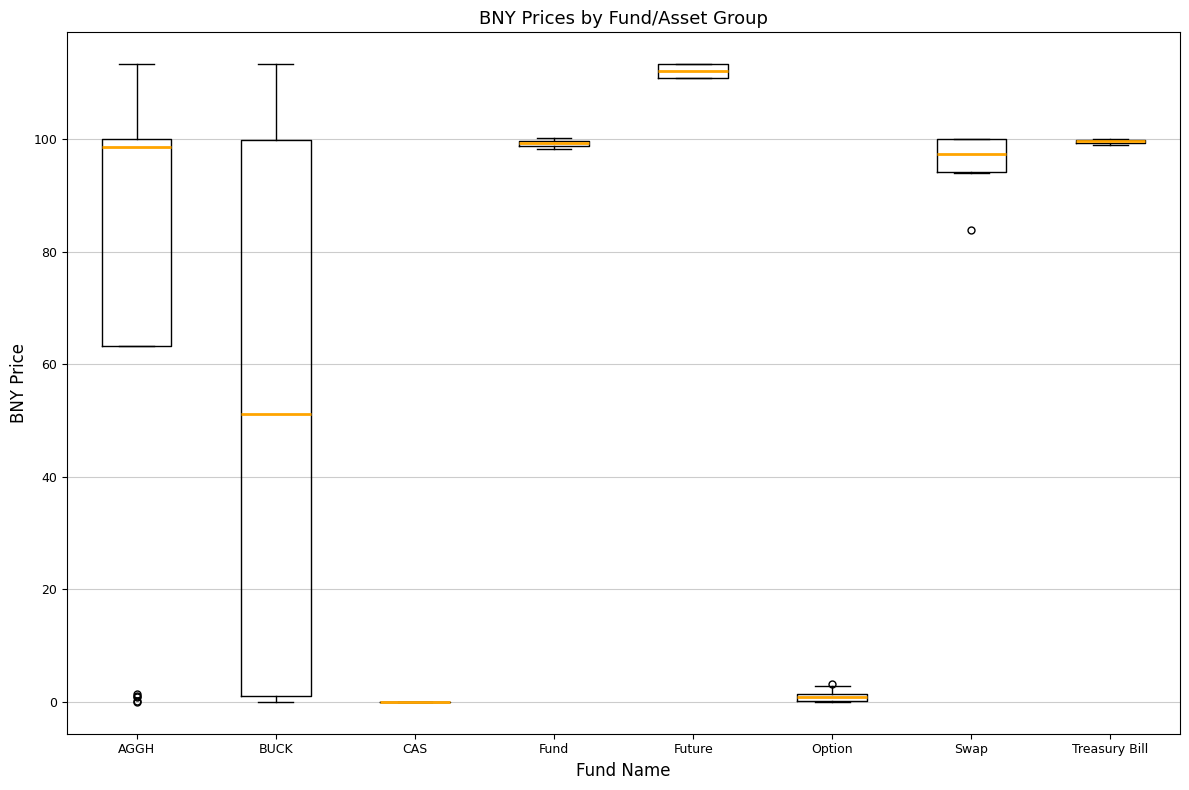

Which box is the tallest, from its lower edge to its upper edge?

BUCK